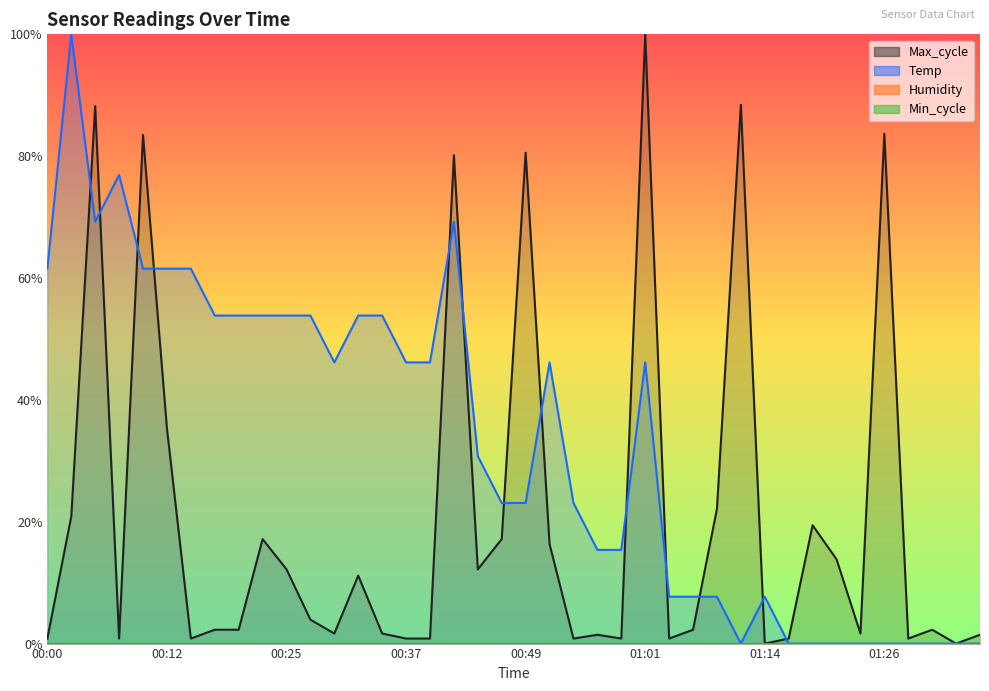

How many data points does each series have?

40